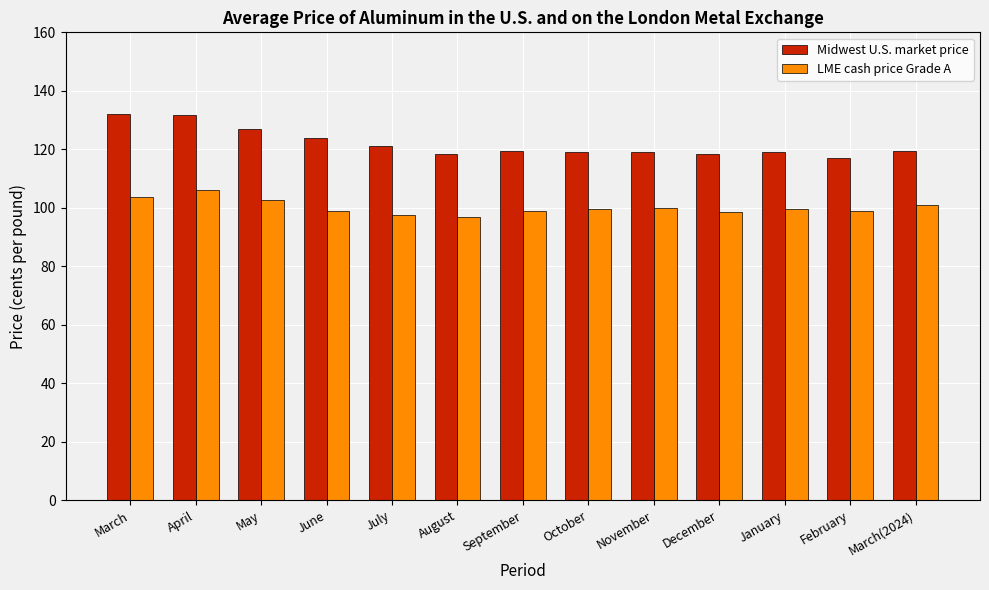

Which series has the widest spread of values?

Midwest U.S. market price